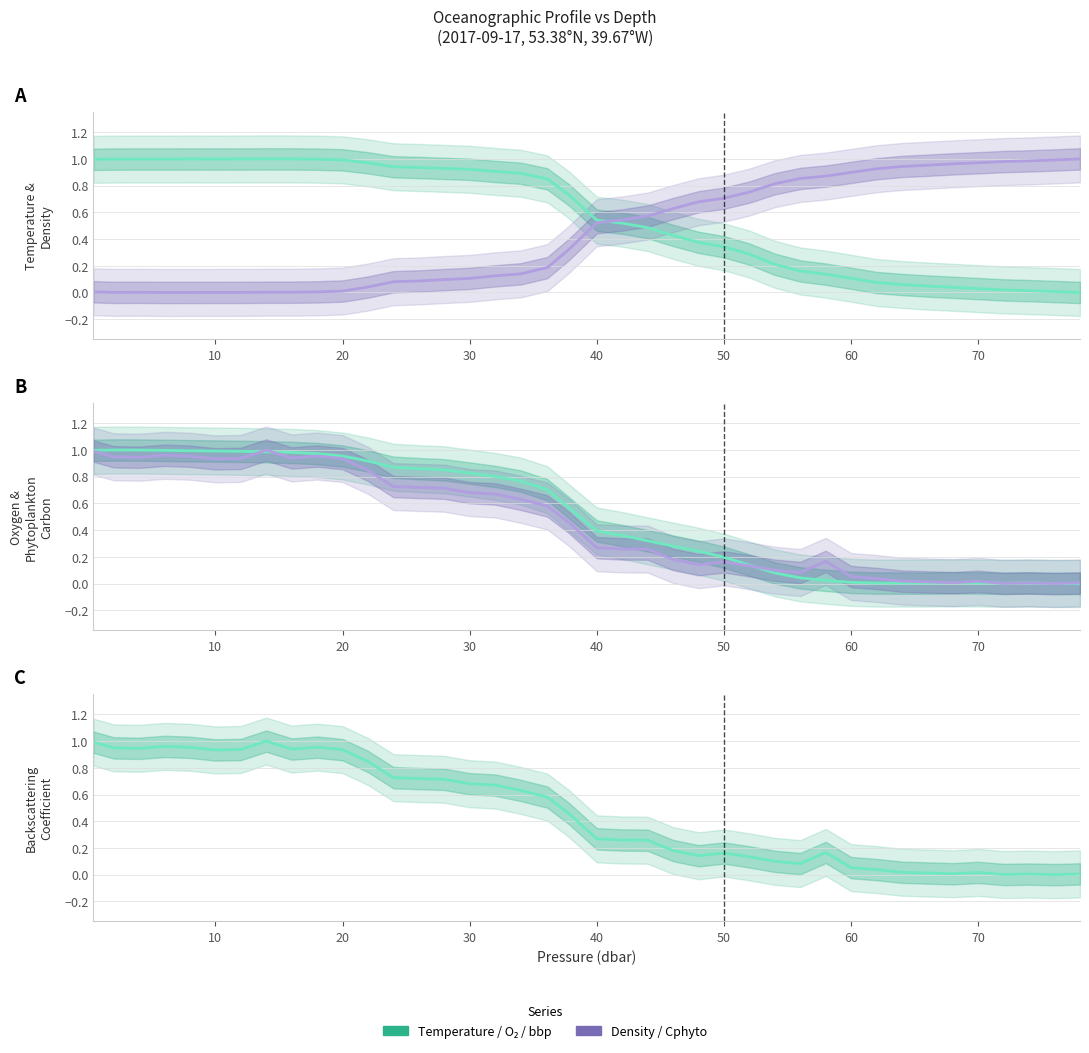

The o2_c series shows 0.0 at 31. True or false?

False